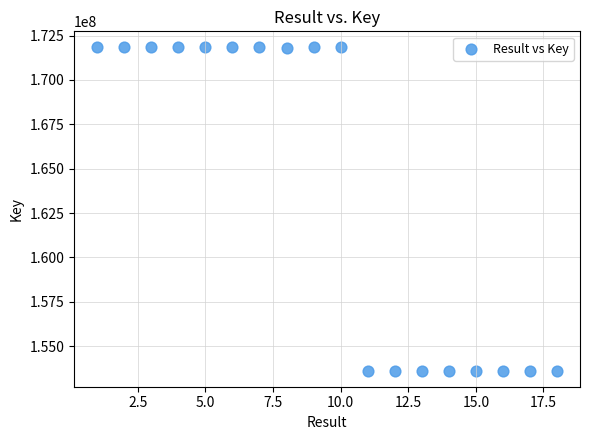

What is the range of X values (max minus min)?

17